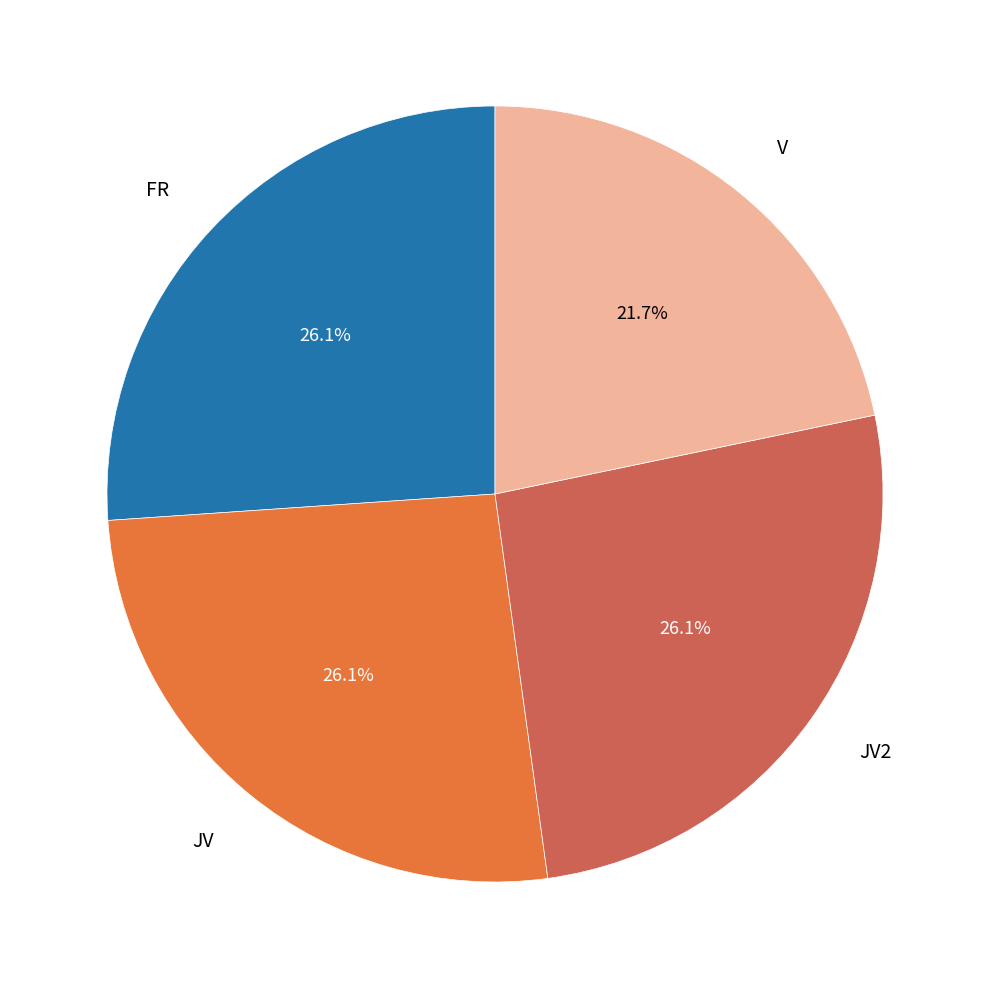

Is FR the majority of the pie?

No